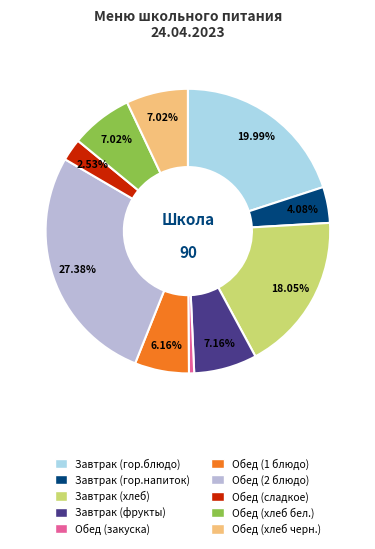

To the nearest percent, what is the combined percentage of Обед (1 блюдо) and Обед (хлеб бел.)?

13%